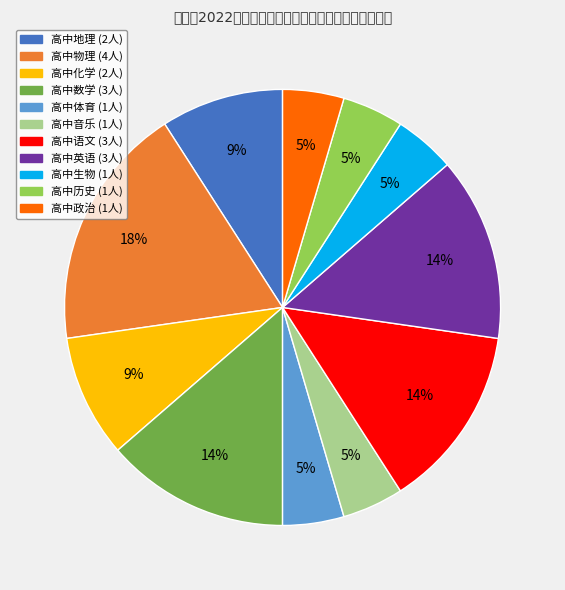

Which slice is the largest?

高中物理